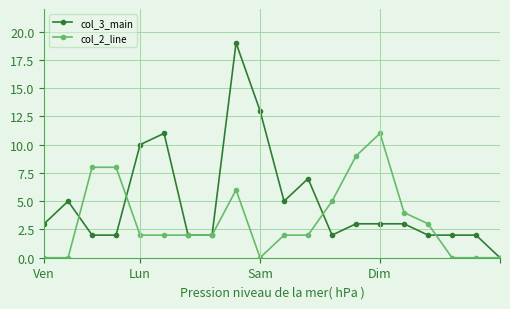

Rank the series by their average value, from highest to lowest.

col_3_main, col_2_line